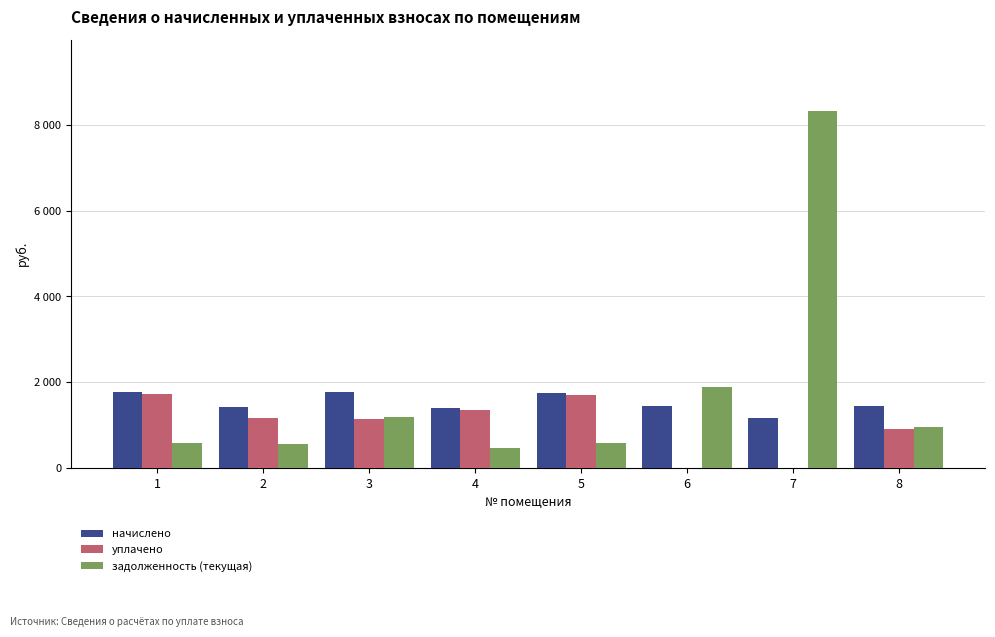

What are all the series names shown in the legend?

начислено, уплачено, задолженность (текущая)